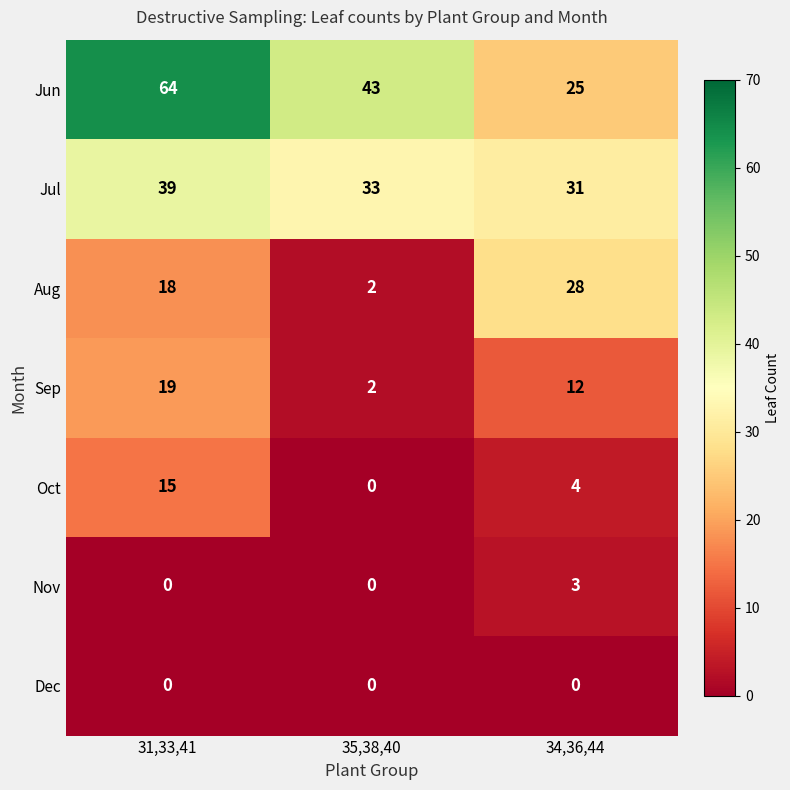

Which series changed the most between 31,33,41 and 35,38,40?

Jun